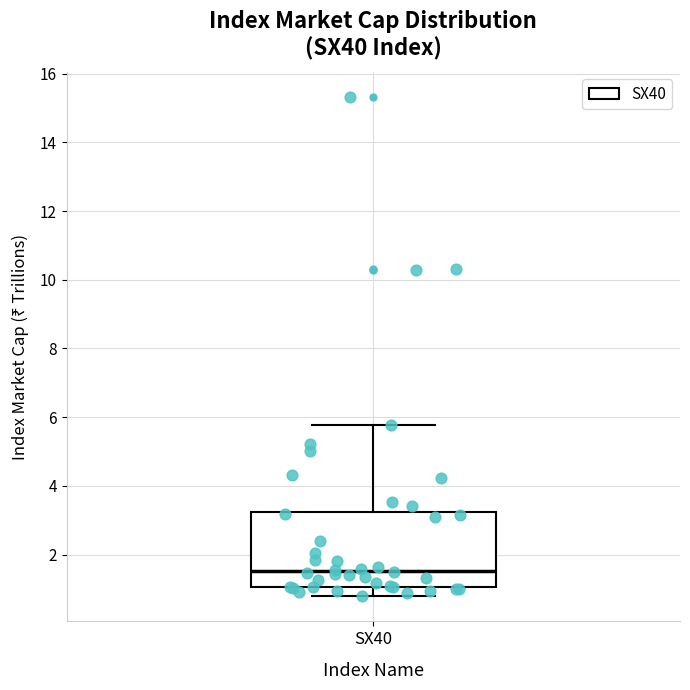

Where is the lower edge of the box for SX40 on the y-axis? The values are not printed on the chart, so give them approximately, as read against the axis.

1.0